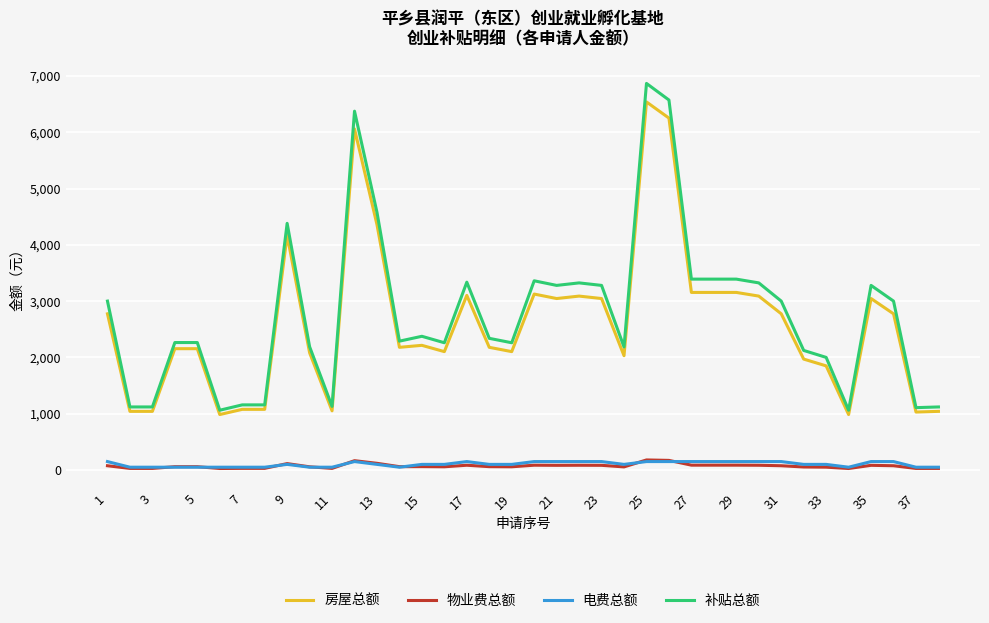

True or false: 电费总额 and 房屋总额 cross at least once.

False